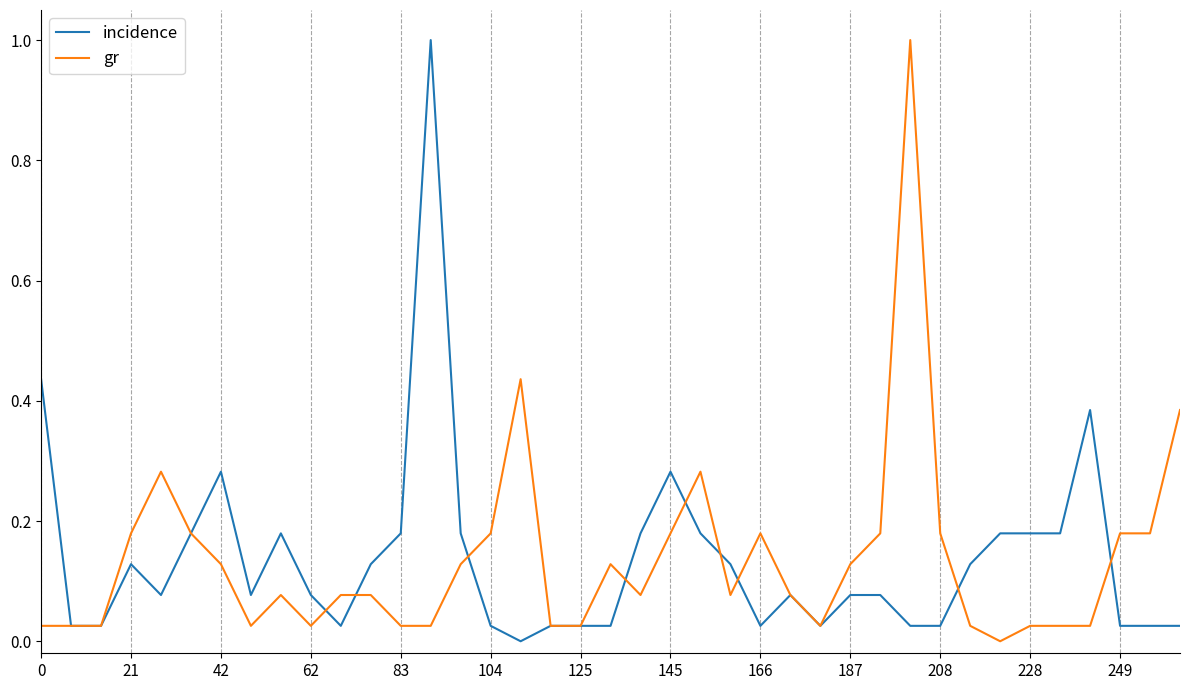

Rank the series by their maximum value, from highest to lowest.

incidence, gr